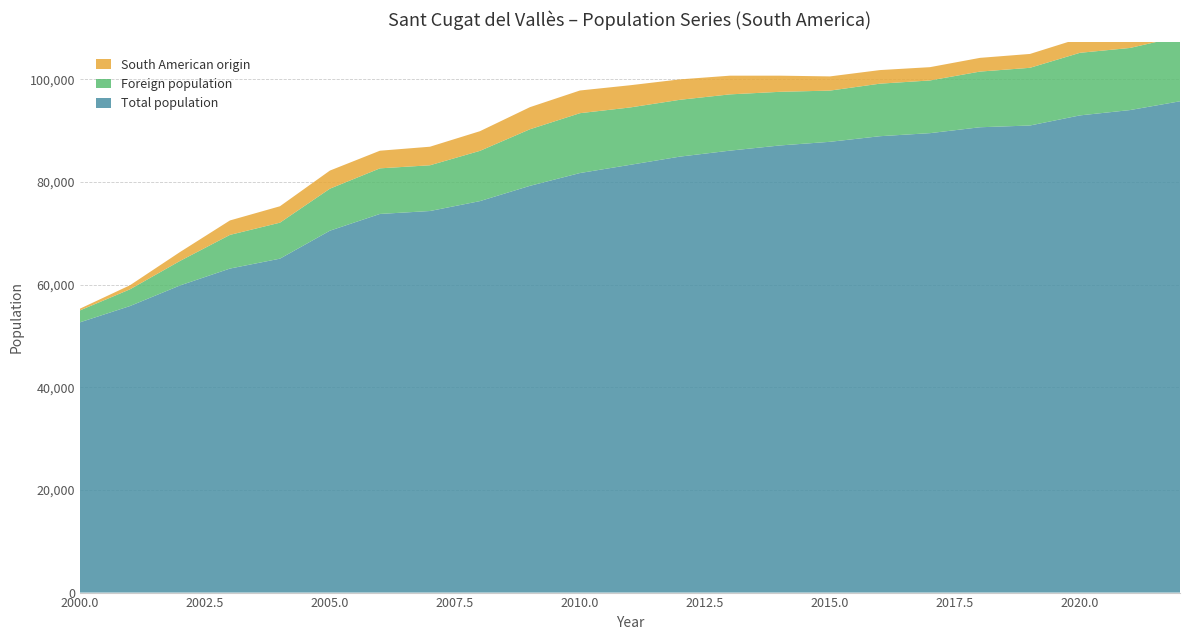

Reading left to right, what are all the values shown in this chart?

Total population: 0=52654	1=55825	2=59837	3=63132	4=65061	5=70514	6=73774	7=74345	8=76274	9=79253	10=81745	11=83337	12=84946	13=86108	14=87118	15=87830	16=88921	17=89516	18=90664	19=91006	20=92977	21=94012	22=95725
Foreign population: 0=2322	1=3257	2=4771	3=6559	4=7013	5=8186	6=8884	7=8910	8=9793	9=11021	10=11661	11=11180	12=11070	13=10963	14=10452	15=9976	16=10236	17=10267	18=10847	19=11241	20=12194	21=12103	22=12617
South American origin: 0=338	1=793	2=1733	3=2815	4=3196	5=3527	6=3436	7=3616	8=3830	9=4306	10=4421	11=4327	12=3977	13=3643	14=3144	15=2766	16=2647	17=2590	18=2673	19=2701	20=2837	21=2710	22=2832